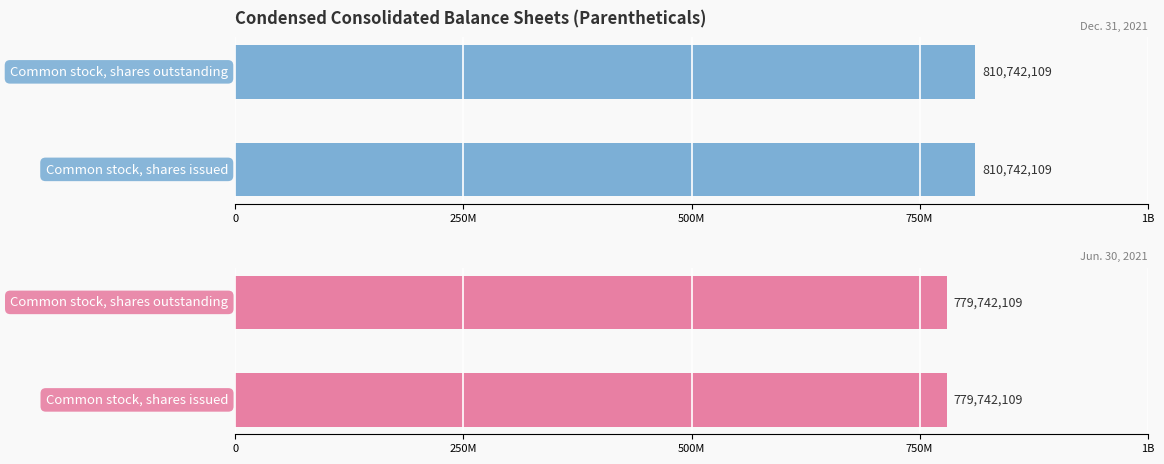

Is it true that Jun. 30, 2021 equals 222479806 at Common stock, shares outstanding?

False